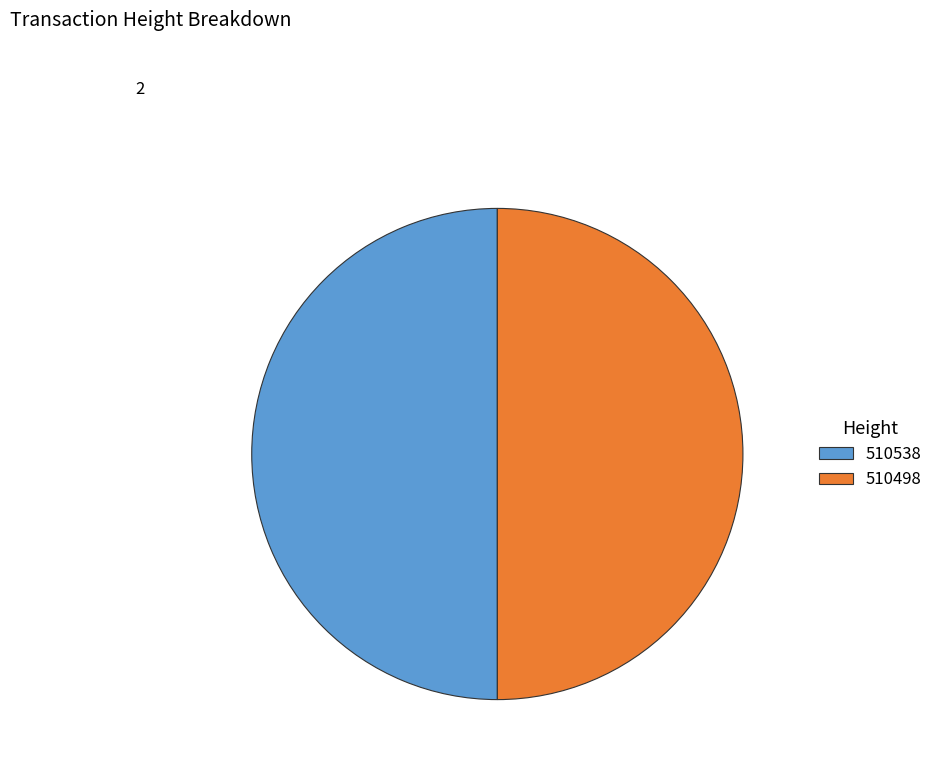

The 510498 slice represents 50% of the pie. True or false?

True